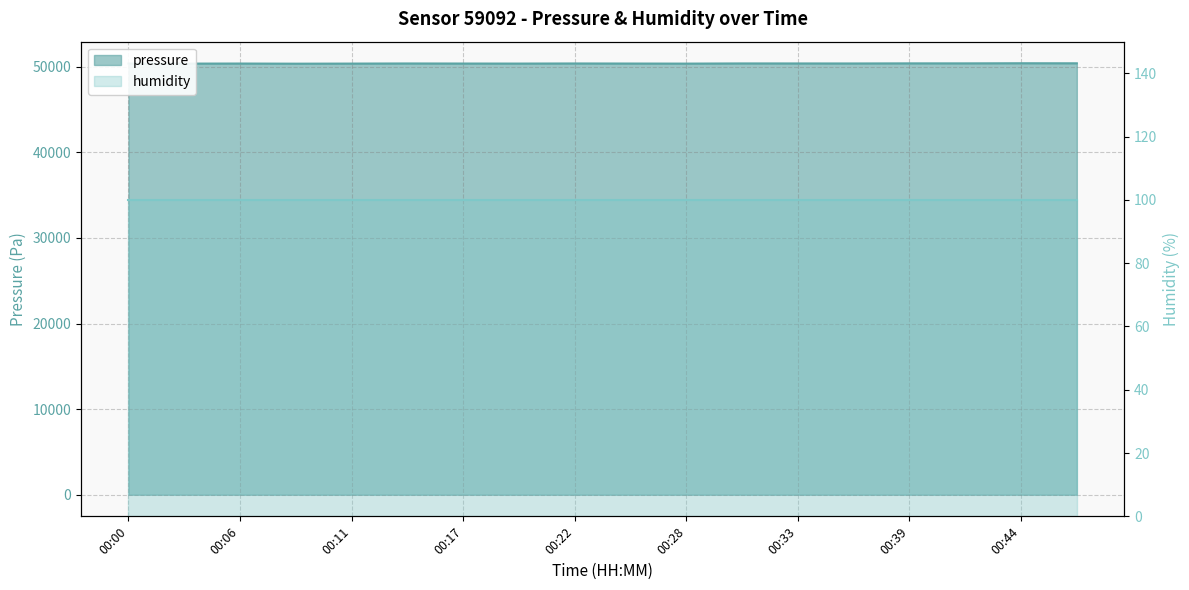

Does the chart have visible grid lines?

Yes